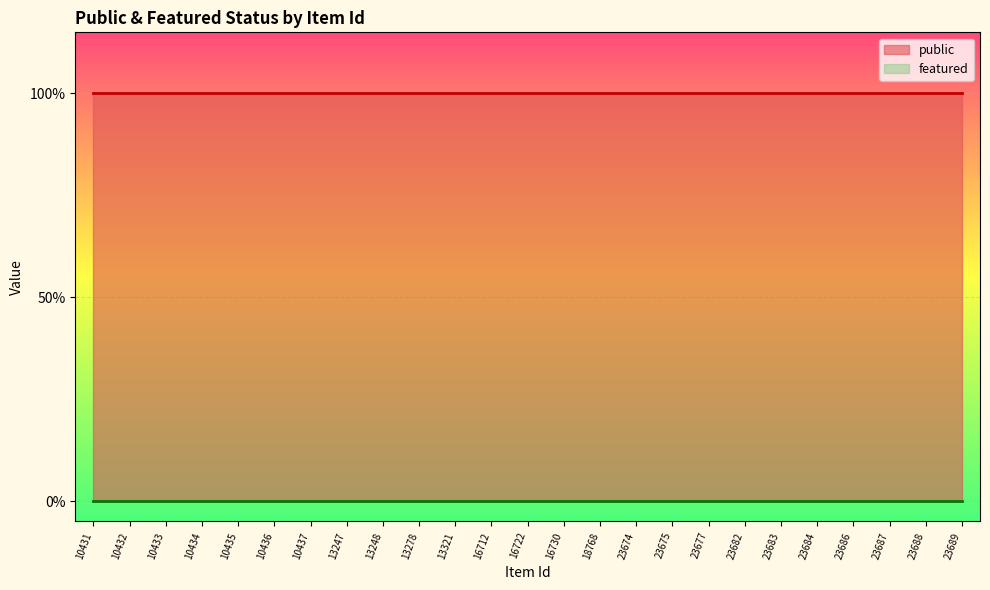

What is the approximate value of public at 10433?

1